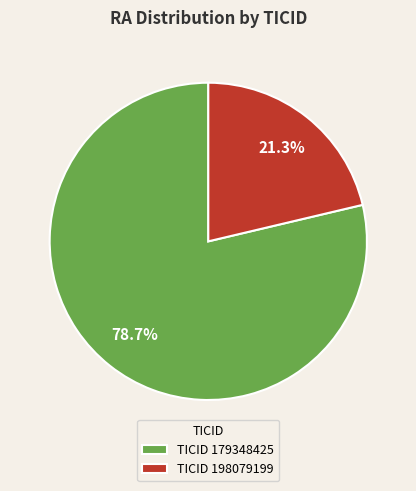

Count the number of slices in the pie.

2